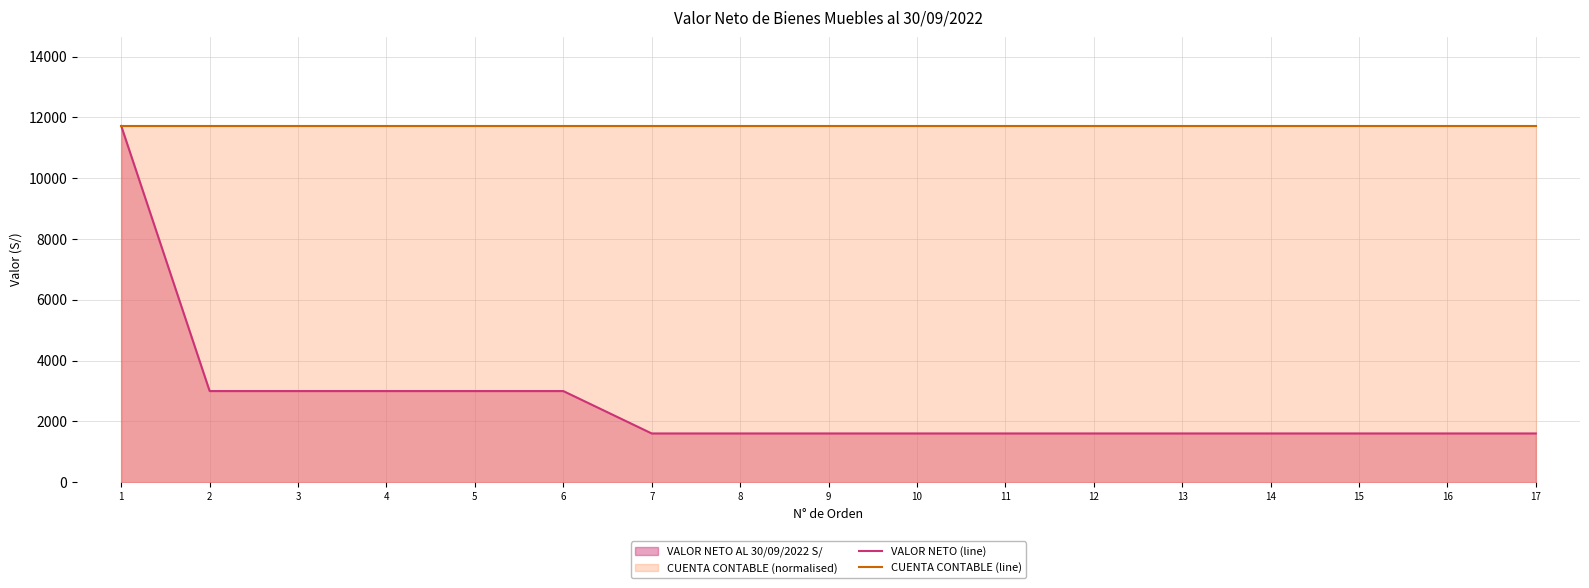

What is the maximum value for CUENTA CONTABLE (line)?

11716.5